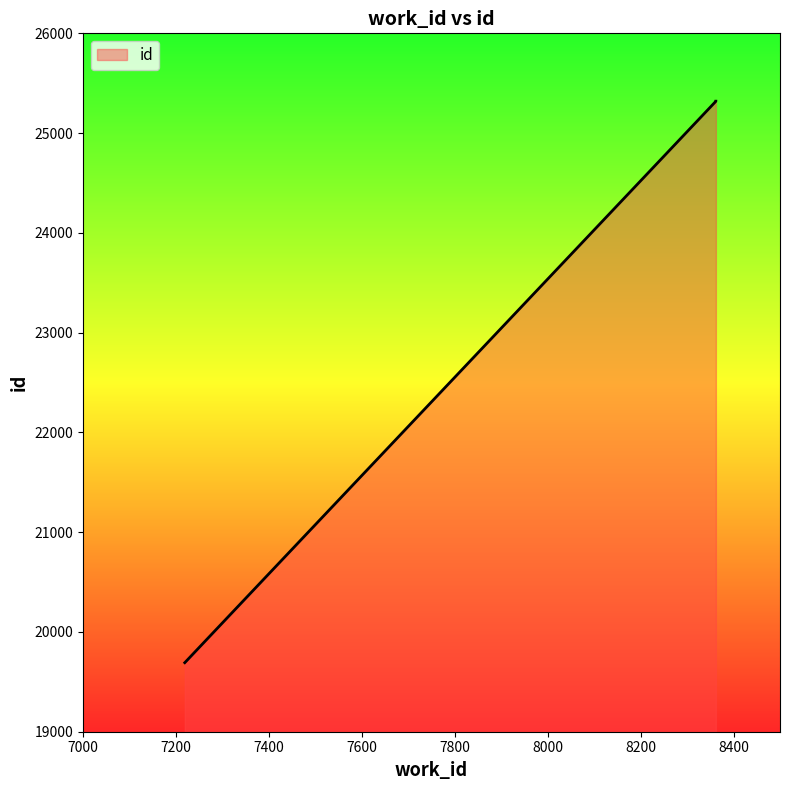

What is the ratio of the value at 8362 to the value at 8362?

1.0